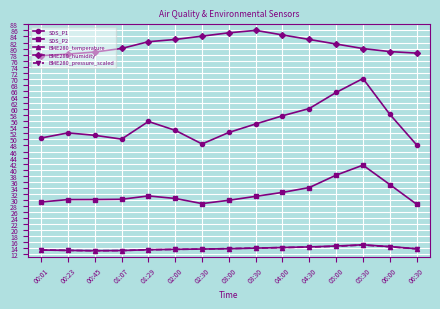

What is the label of the 1st point from the right?

06:30